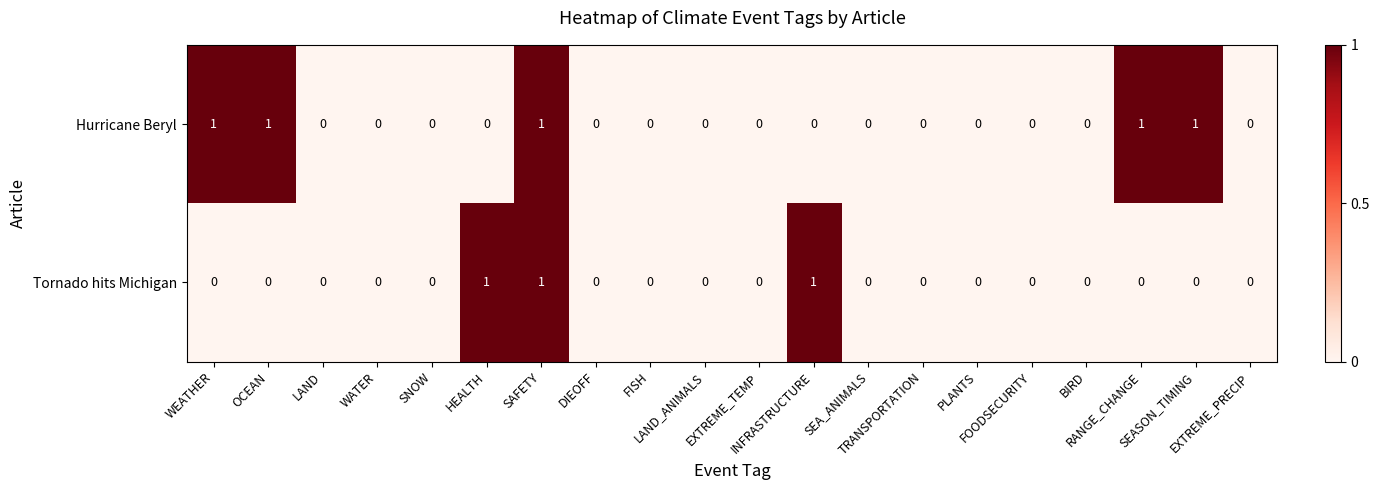

List the series in order of their overall mean, lowest first.

Tornado hits Michigan, Hurricane Beryl